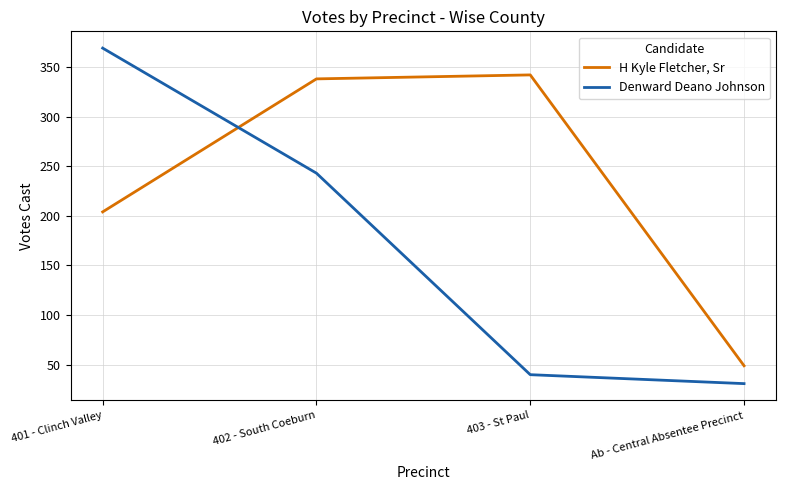

Where is Denward Deano Johnson nearest to the value 200?

402 - South Coeburn